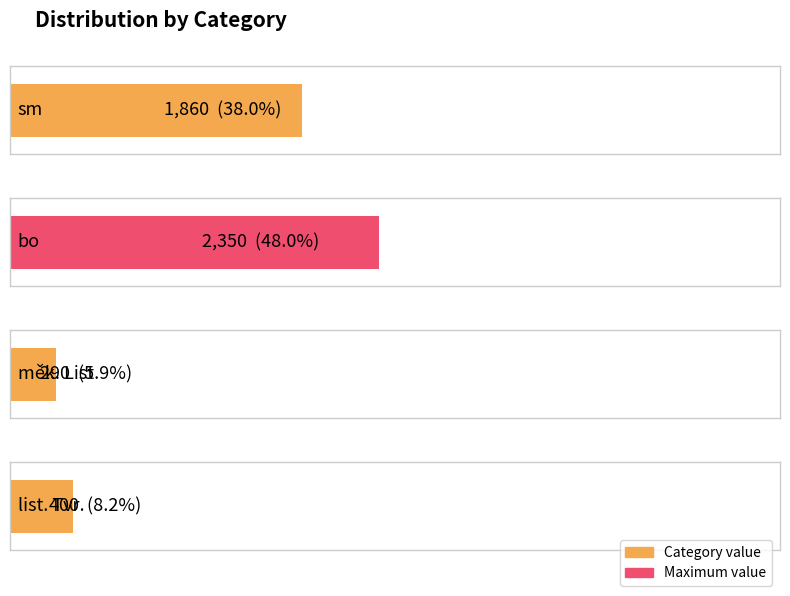

What is the difference between the maximum and minimum values?

2060